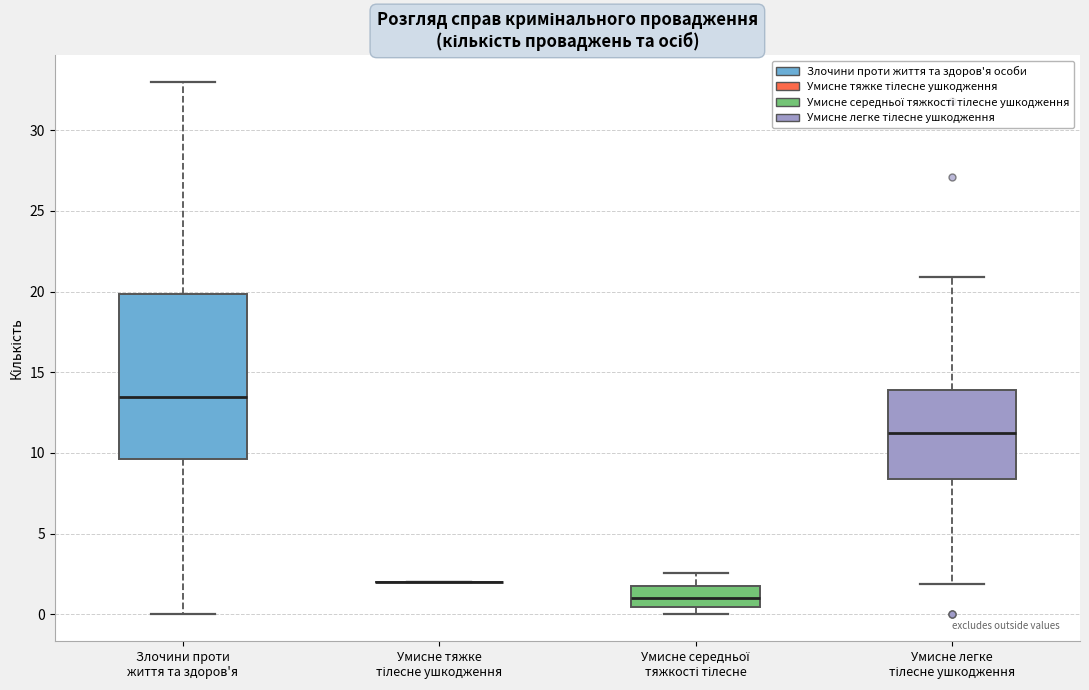

Reading left to right, read every box against the y-axis: the position of its median line, the range the box covers, and the ends of its whiskers. The values are not printed on the chart, so give them approximately, as read against the axis.

Злочини проти життя та здоров'я: median 13.5, box 9.5 to 20.0, whiskers 0.0 to 33.0
Умисне тяжке тілесне ушкодження: box collapsed to a line at 2.0, whiskers 2.0 to 2.0
Умисне середньої тяжкості тілесне: median 1.0, box 0.5 to 1.5, whiskers 0.0 to 2.5
Умисне легке тілесне ушкодження: median 11.0, box 8.5 to 14.0, whiskers 2.0 to 21.0